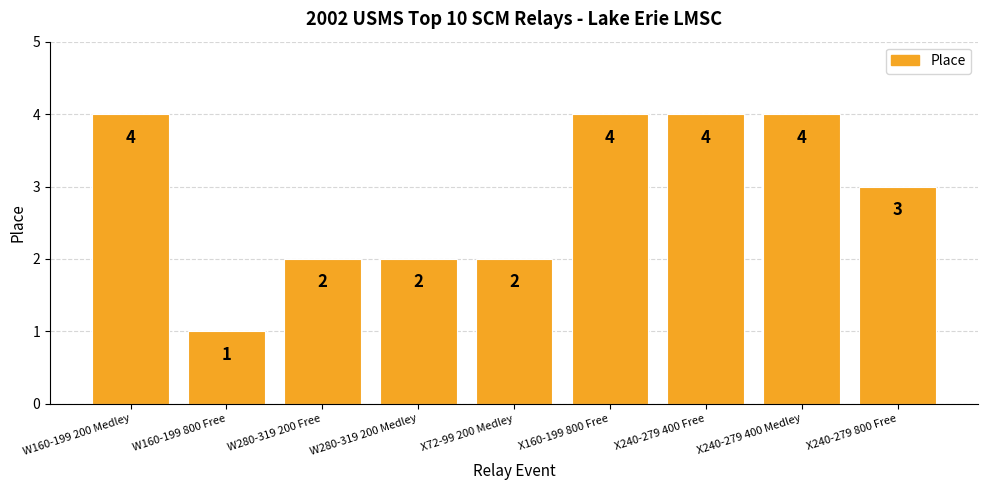

Reading right to left, list all the values displayed in this chart.

X240-279 800 Free=3	X240-279 400 Medley=4	X240-279 400 Free=4	X160-199 800 Free=4	X72-99 200 Medley=2	W280-319 200 Medley=2	W280-319 200 Free=2	W160-199 800 Free=1	W160-199 200 Medley=4